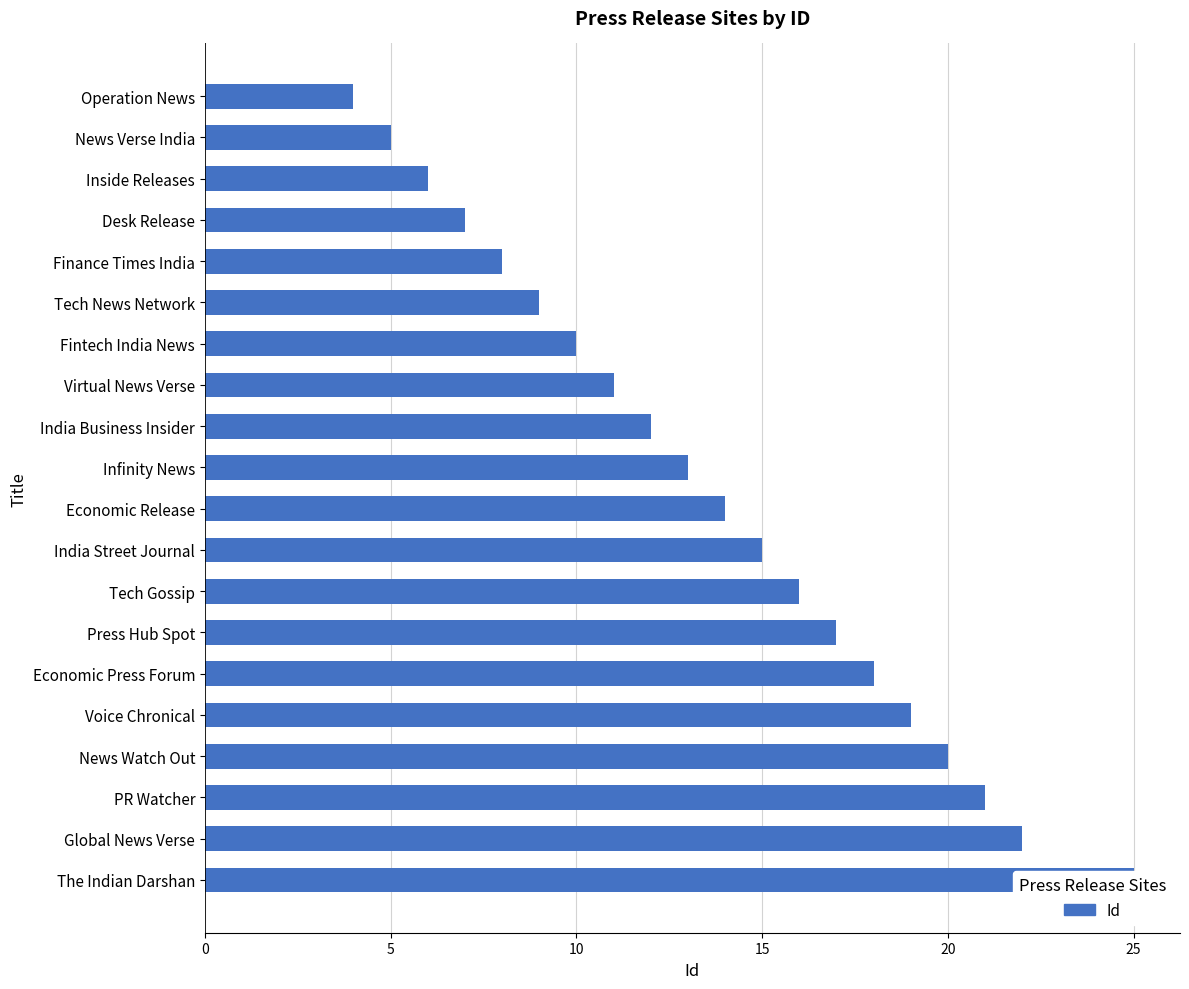

What is the sum of all values?

272